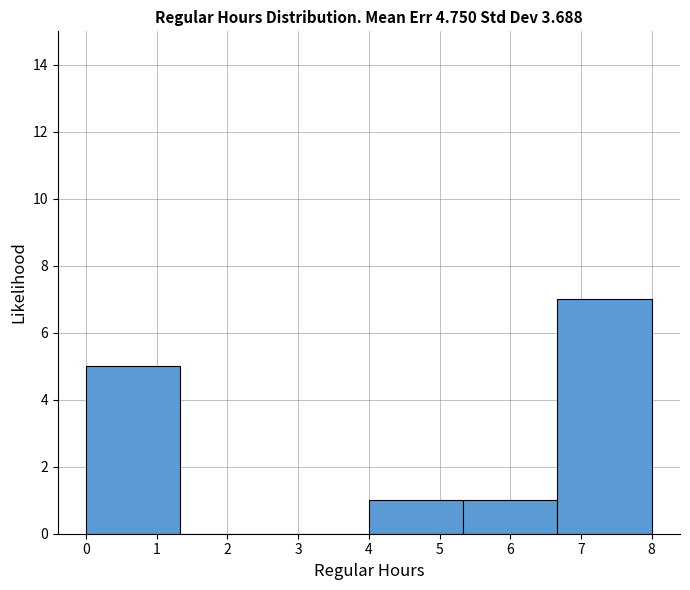

Reading left to right, list every bar in this chart as the range it spans on the x-axis followed by its height. Neither the bar edges nor the heights are printed on the chart, so give them approximately, as read against the axes.

0.0 to 1.3: 5
1.3 to 2.7: 0
2.7 to 4.0: 0
4.0 to 5.3: 1
5.3 to 6.7: 1
6.7 to 8.0: 7